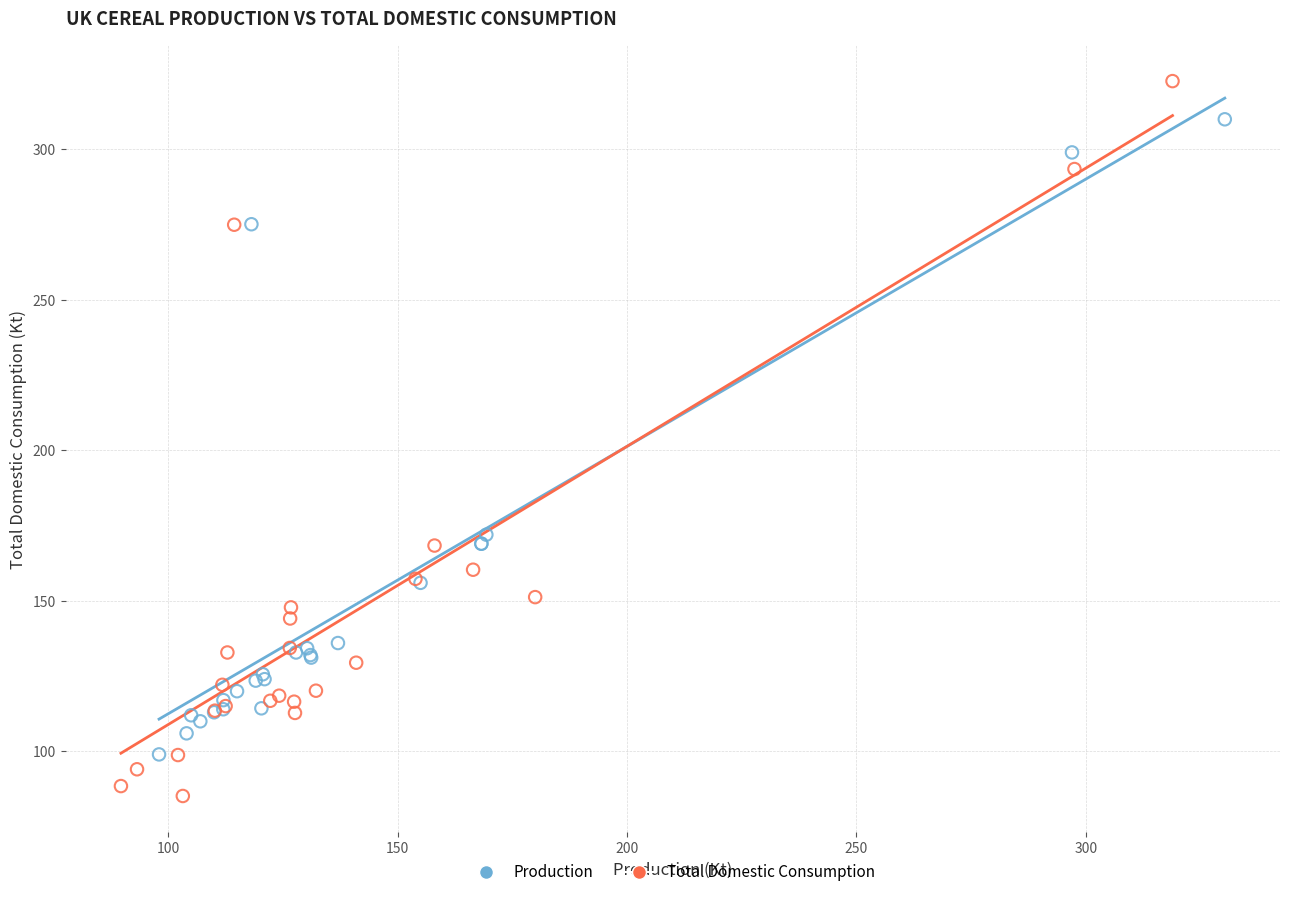

Which series reaches the minimum Y coordinate?

Total Domestic Consumption